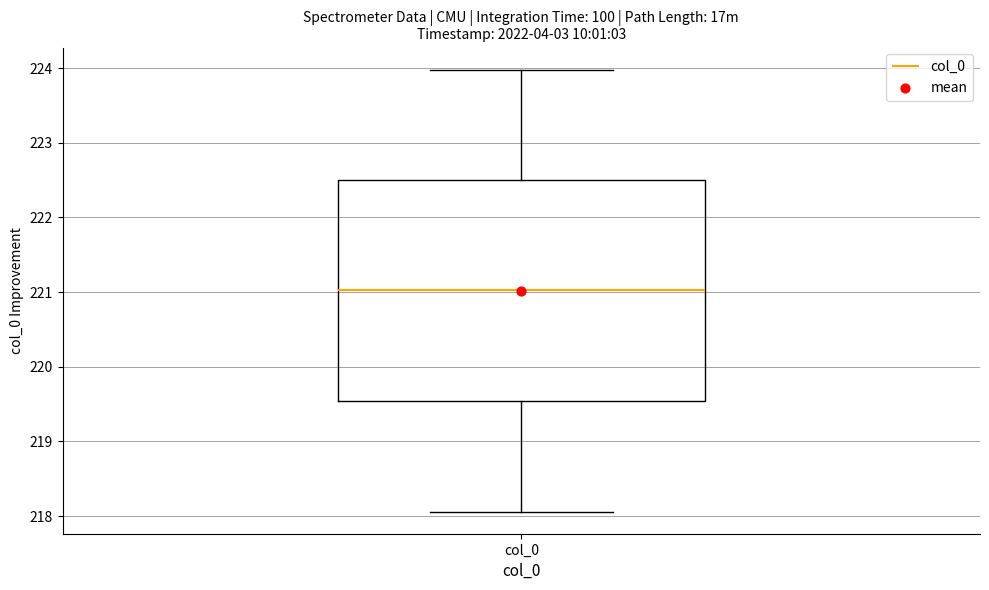

Transcribe this box plot: give where the median line is, the range the box spans, and where the two whiskers end, as read against the y-axis. The values are not printed on the chart, so give them approximately, as read against the axis.

median 221.0, box 219.5 to 222.5, whiskers 218.1 to 224.0